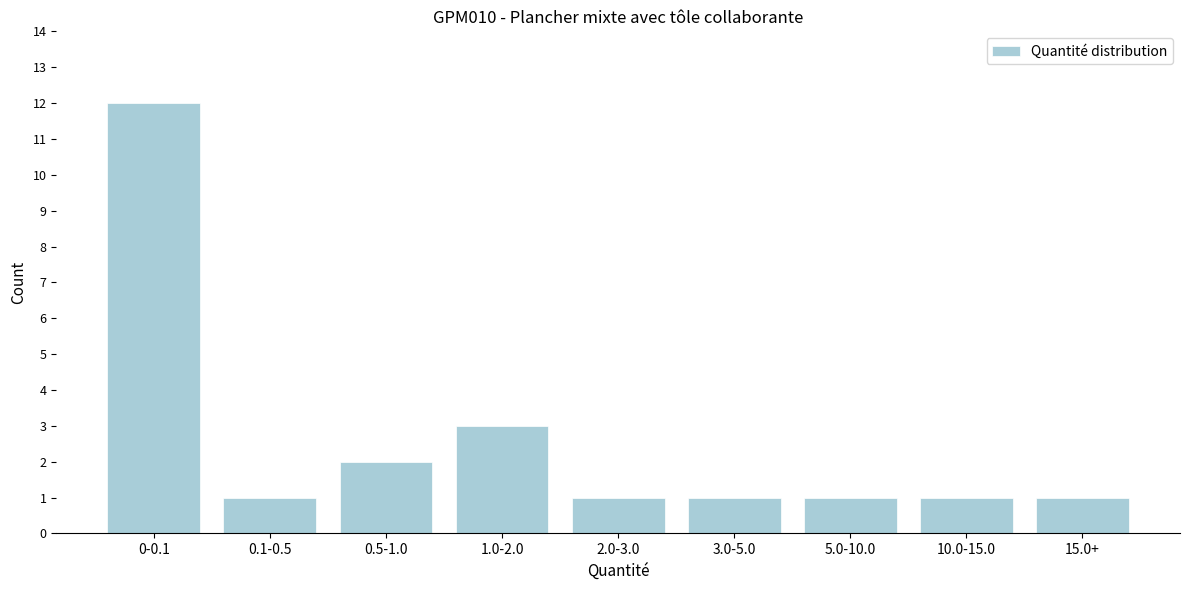

Reading left to right, transcribe all the data shown in this chart.

0-0.1=12	0.1-0.5=1	0.5-1.0=2	1.0-2.0=3	2.0-3.0=1	3.0-5.0=1	5.0-10.0=1	10.0-15.0=1	15.0+=1